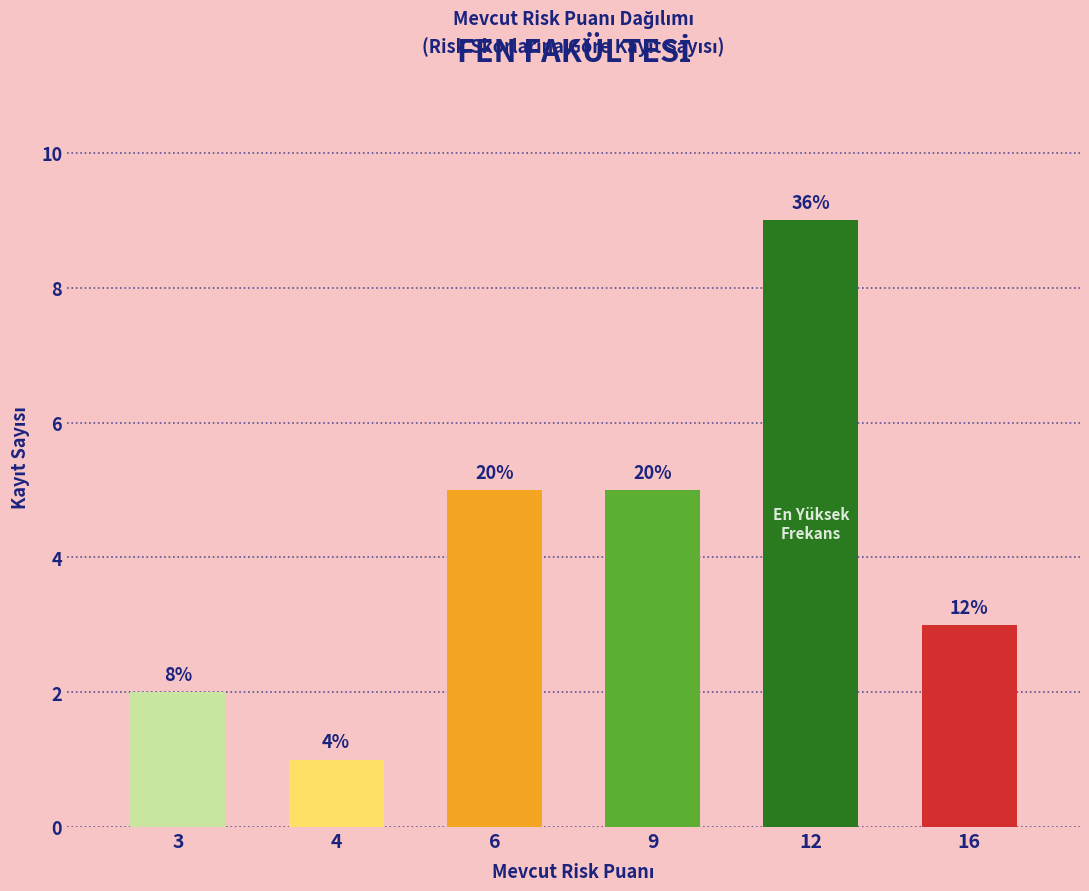

Are the bars horizontal?

No